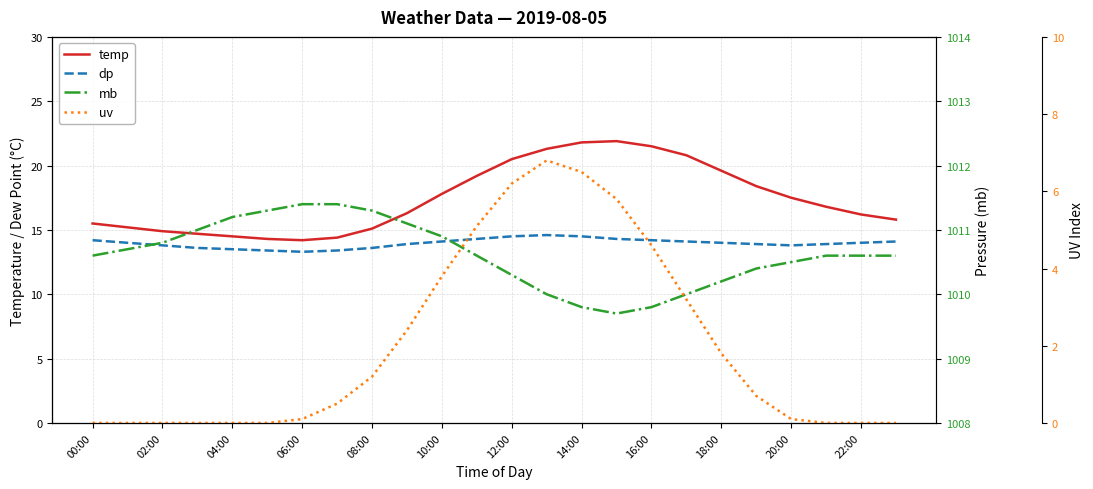

Reading left to right, extract all data points from this chart.

temp: 15.5	15.2	14.9	14.7	14.5	14.3	14.2	14.4	15.1	16.3	17.8	19.2	20.5	21.3	21.8	21.9	21.5	20.8	19.6	18.4	17.5	16.8	16.2	15.8
dp: 14.2	14.0	13.8	13.6	13.5	13.4	13.3	13.4	13.6	13.9	14.1	14.3	14.5	14.6	14.5	14.3	14.2	14.1	14.0	13.9	13.8	13.9	14.0	14.1
mb: 1010.6	1010.7	1010.8	1011.0	1011.2	1011.3	1011.4	1011.4	1011.3	1011.1	1010.9	1010.6	1010.3	1010.0	1009.8	1009.7	1009.8	1010.0	1010.2	1010.4	1010.5	1010.6	1010.6	1010.6
uv: 0.0	0.0	0.0	0.0	0.0	0.0	0.1	0.5	1.2	2.4	3.8	5.1	6.2	6.8	6.5	5.8	4.6	3.2	1.8	0.7	0.1	0.0	0.0	0.0